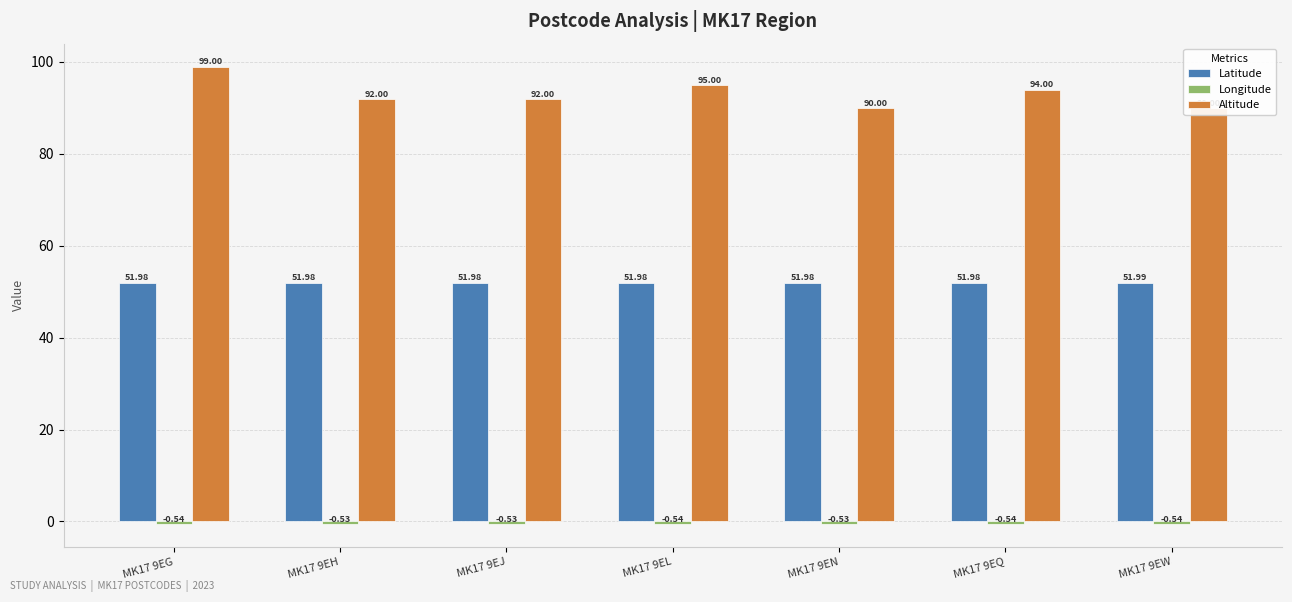

Rank the series by their average value, from lowest to highest.

Longitude, Latitude, Altitude